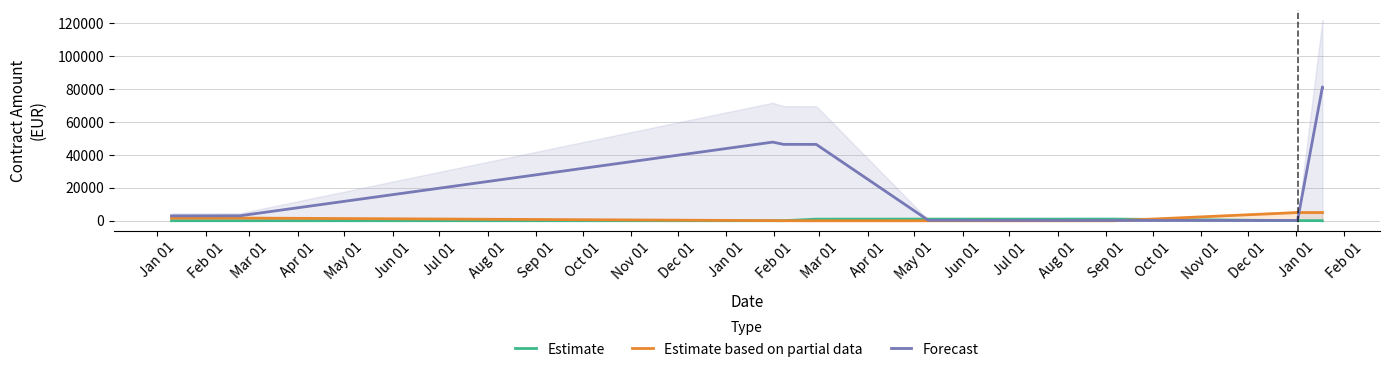

At Oct 01, list the series in order from largest to smallest.

Forecast, Estimate based on partial data, Estimate